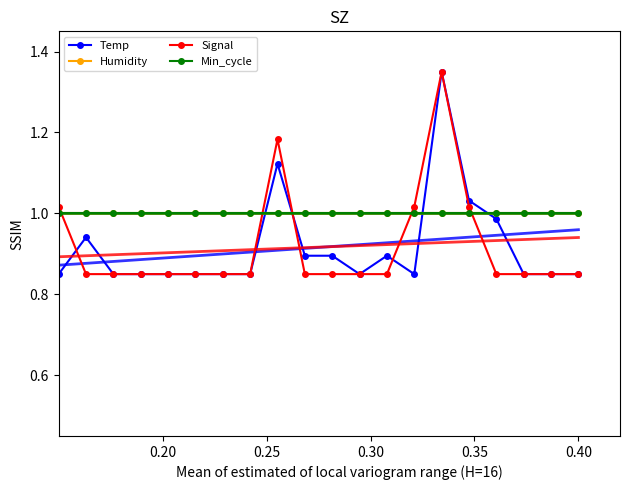

Reading left to right, list all the values displayed in this chart.

Temp: 0.8	0.9	0.8	0.8	0.8	0.8	0.8	0.8	1.1	0.9	0.9	0.8	0.9	0.8	1.4	1.0	1.0	0.8	0.8	0.8
Humidity: 1.0	1.0	1.0	1.0	1.0	1.0	1.0	1.0	1.0	1.0	1.0	1.0	1.0	1.0	1.0	1.0	1.0	1.0	1.0	1.0
Signal: 1.0	0.8	0.8	0.8	0.8	0.8	0.8	0.8	1.2	0.8	0.8	0.8	0.8	1.0	1.4	1.0	0.8	0.8	0.8	0.8
Min_cycle: 1.0	1.0	1.0	1.0	1.0	1.0	1.0	1.0	1.0	1.0	1.0	1.0	1.0	1.0	1.0	1.0	1.0	1.0	1.0	1.0